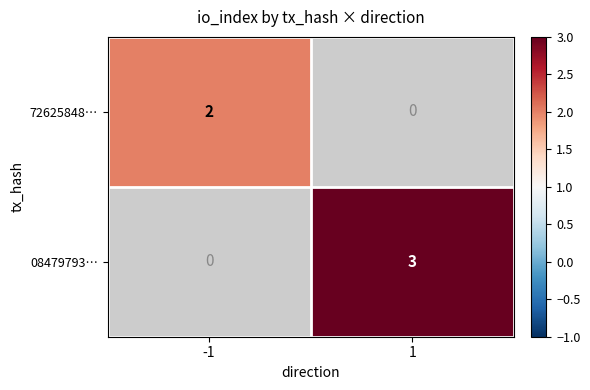

True or false: 72625848… has a value of 1 at -1.

False